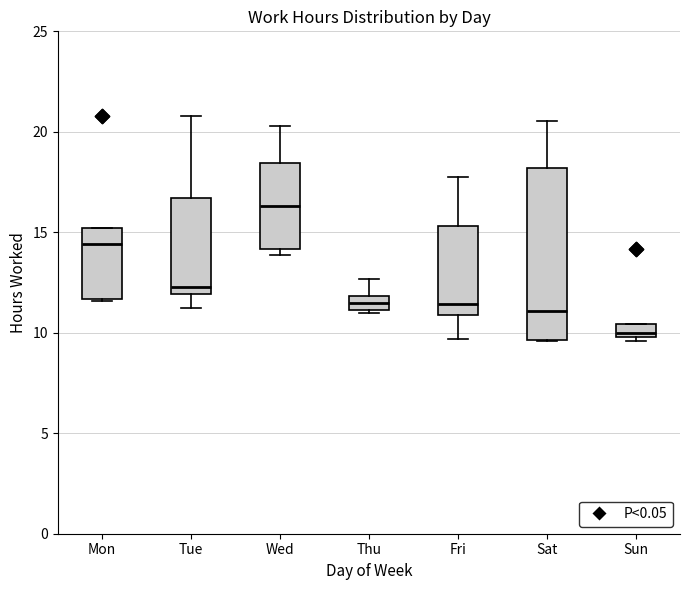

Where is the lower edge of the box for Thu on the y-axis? The values are not printed on the chart, so give them approximately, as read against the axis.

11.0